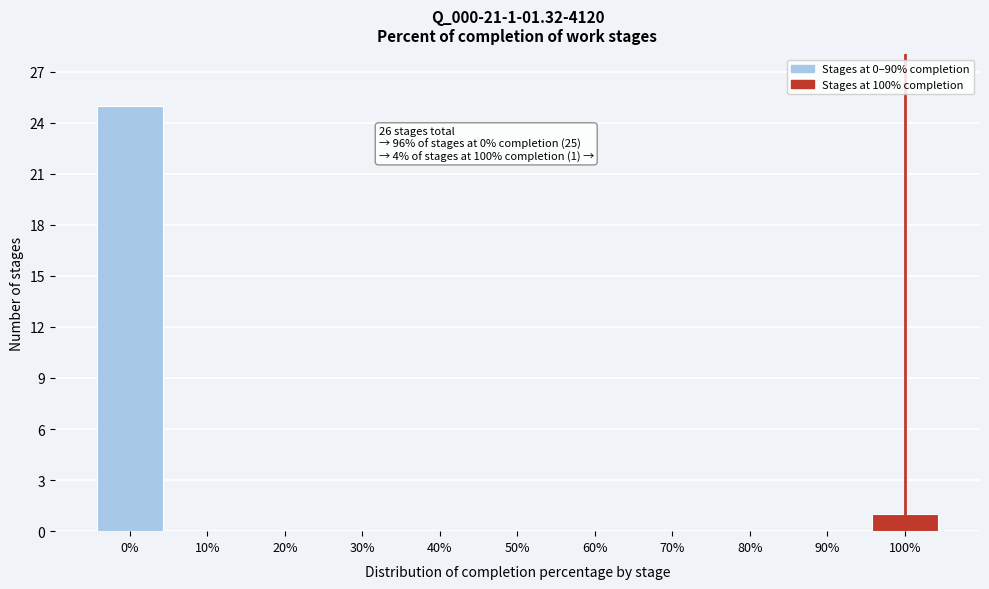

Reading left to right, transcribe all the data shown in this chart.

0%=25	10%=0	20%=0	30%=0	40%=0	50%=0	60%=0	70%=0	80%=0	90%=0	100%=1